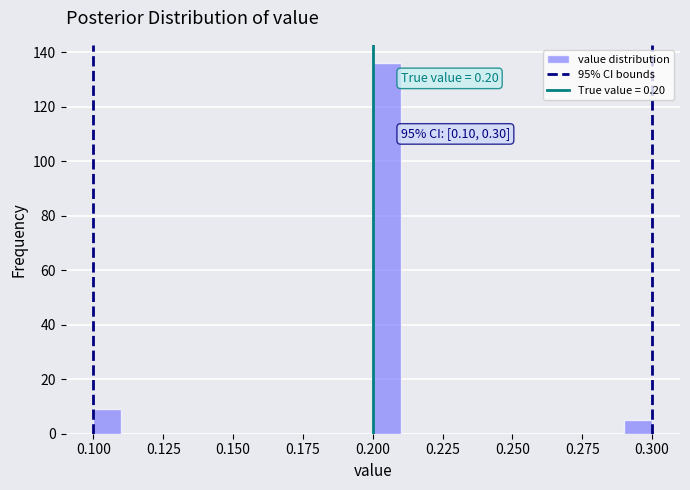

Around what value on the x-axis is the tallest bar? Give the approximate position of its centre, as read against the axis.

0.205